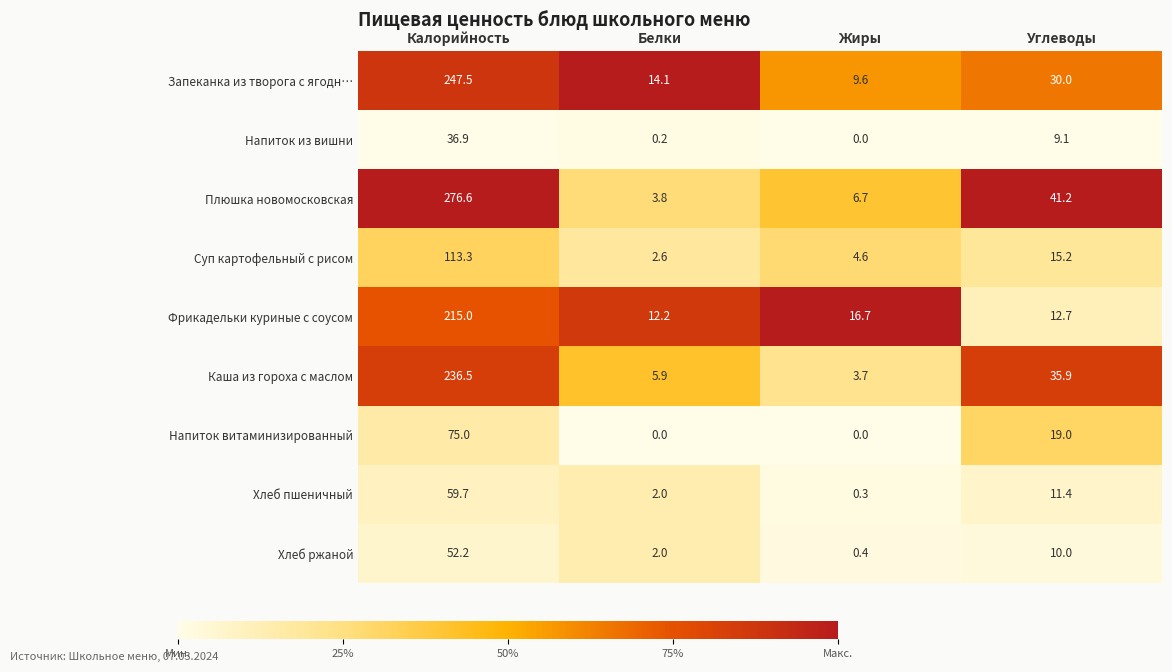

Count the number of categories in the chart.

4